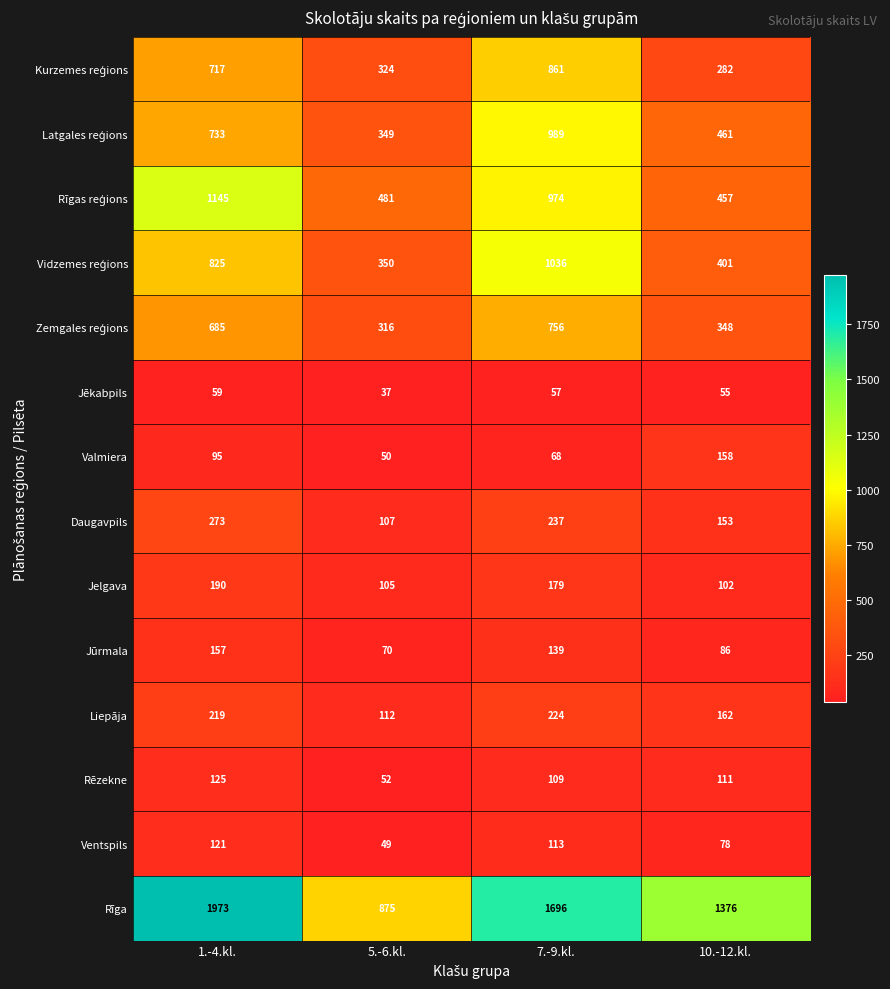

Which series has the widest spread of values?

Rīga